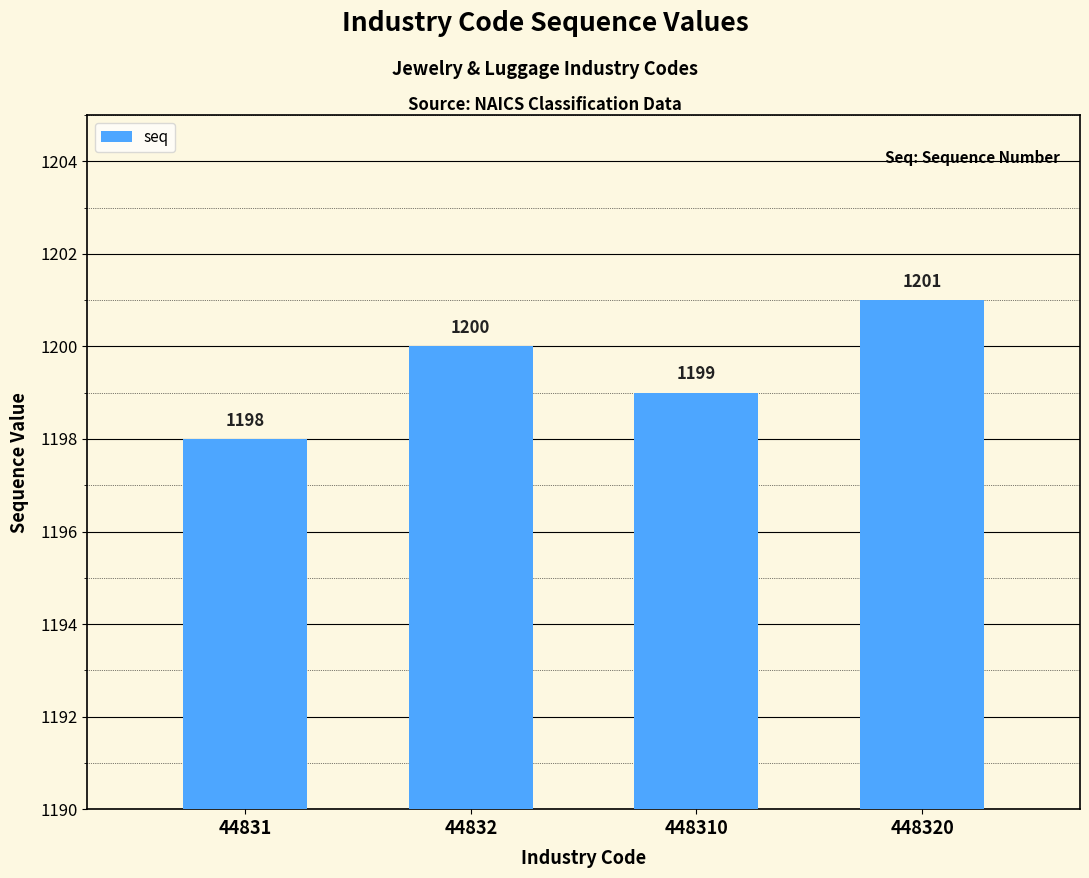

Which has a higher value, 44832 or 448320?

448320